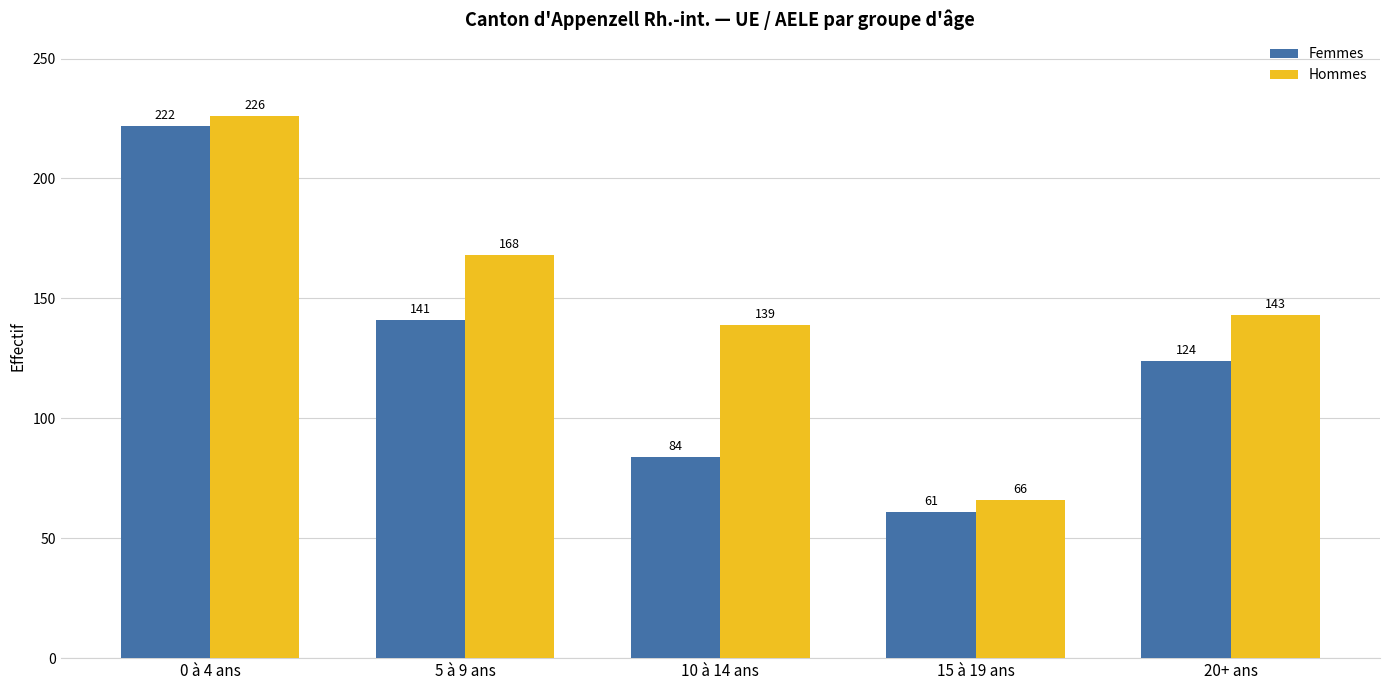

What is the label of the 1st bar from the right?

20+ ans